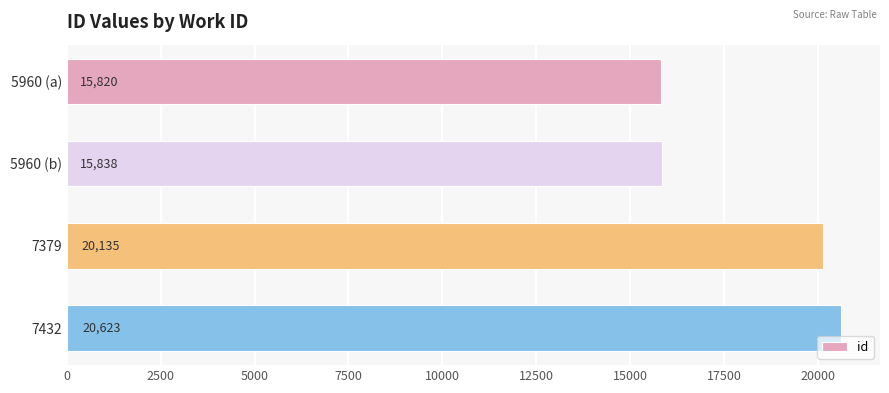

List the labels in order of value, smallest first.

5960 (a), 5960 (b), 7379, 7432